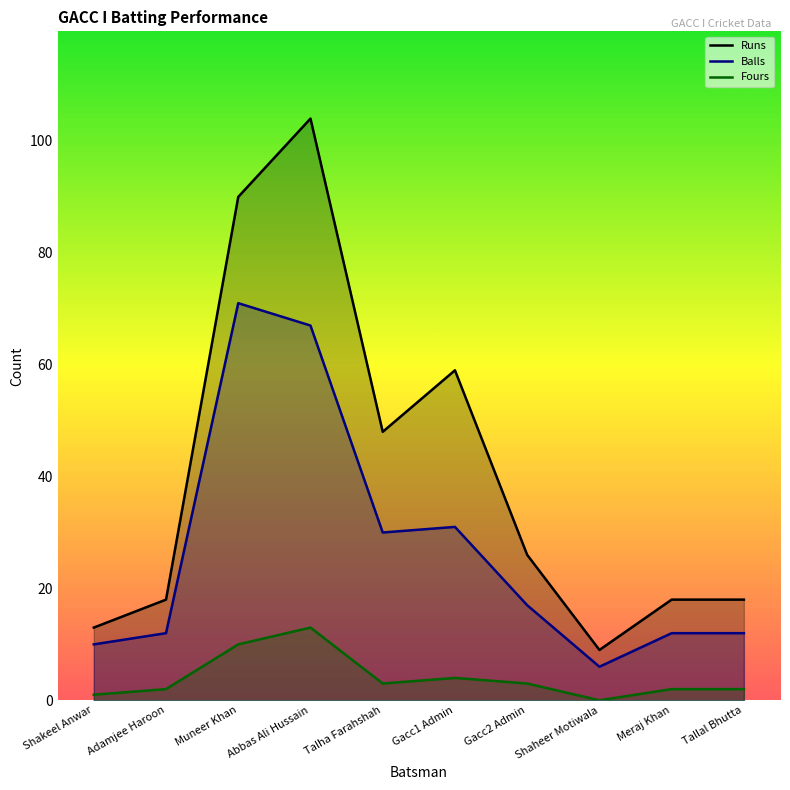

What is the label of the 10th point from the left?

Tallal Bhutta